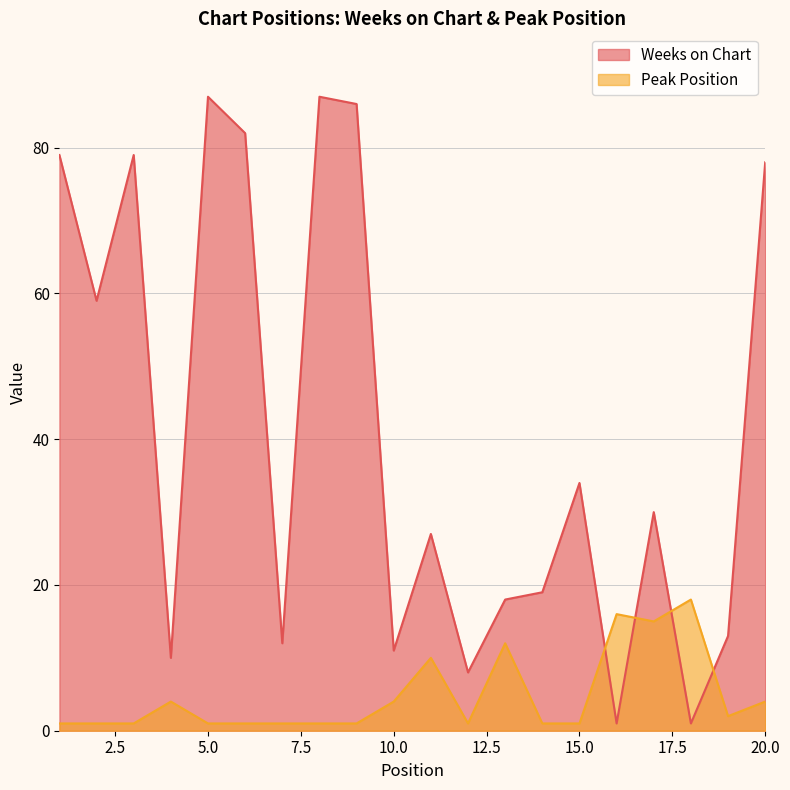

What is the sum of all Peak Position values?

96